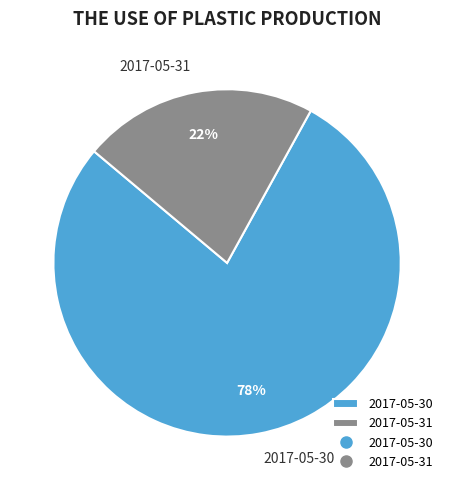

Do 2017-05-30 and 2017-05-31 together represent more than half of the pie?

Yes